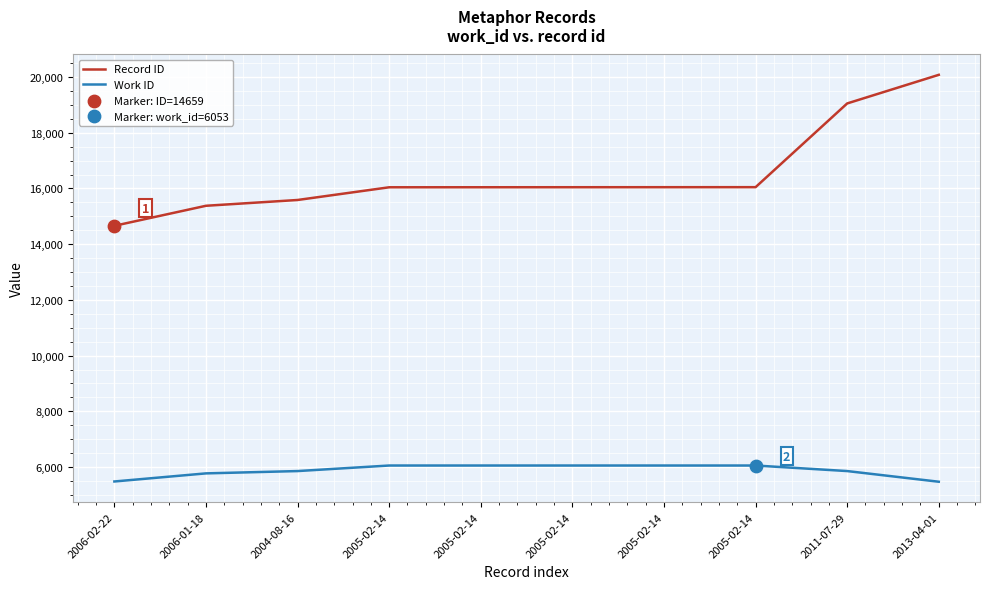

What is the total value across all series at 2013-04-01?

25550